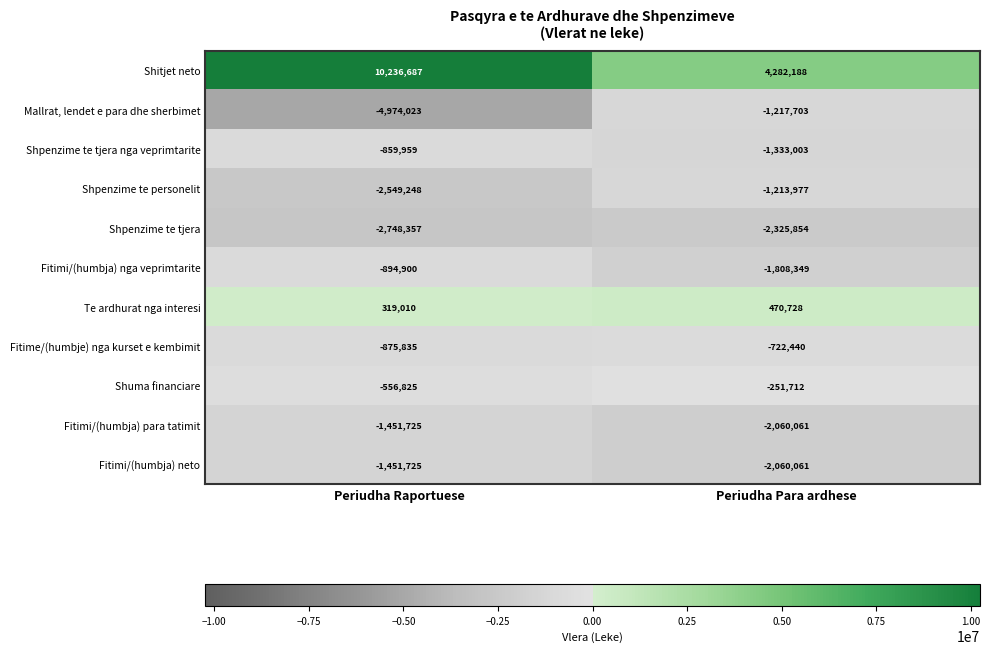

Which label corresponds to the smallest value in the chart?

Periudha Raportuese